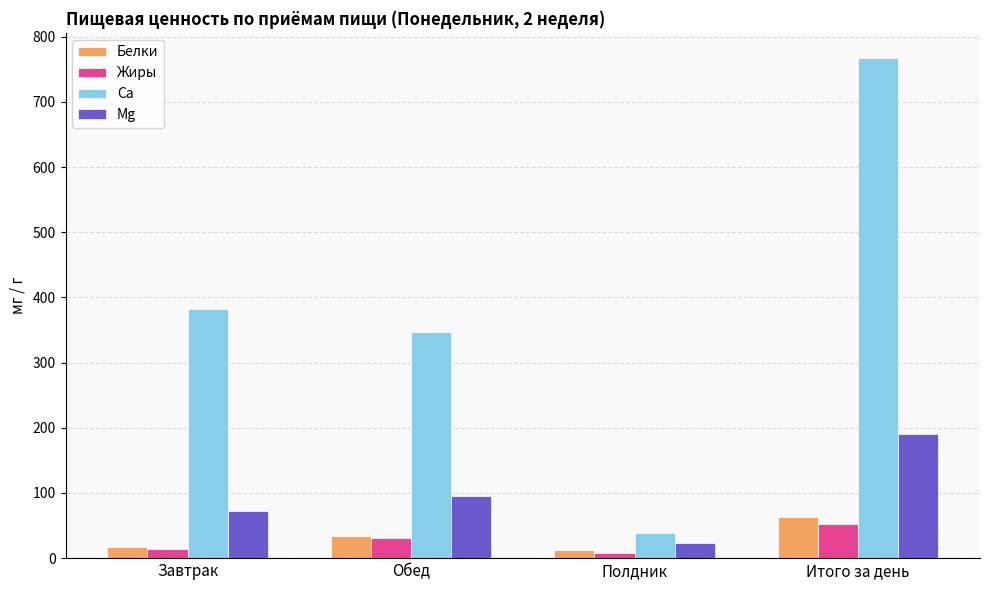

The Mg series shows 190.2 at Итого за день. True or false?

True